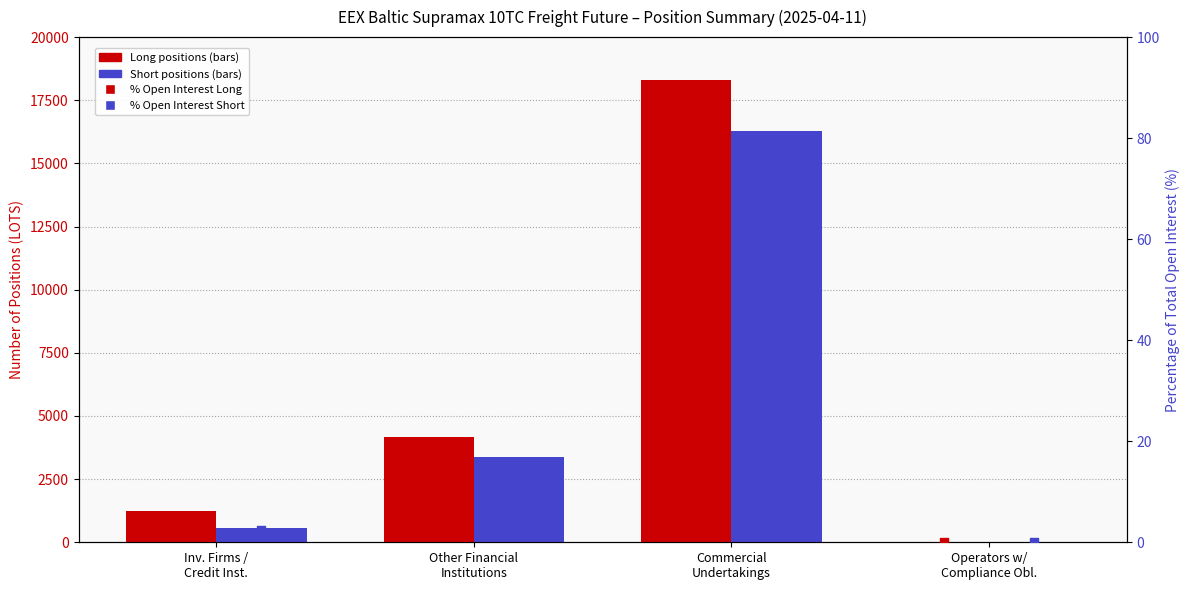

At how many categories does at least one series exceed 13071?

1